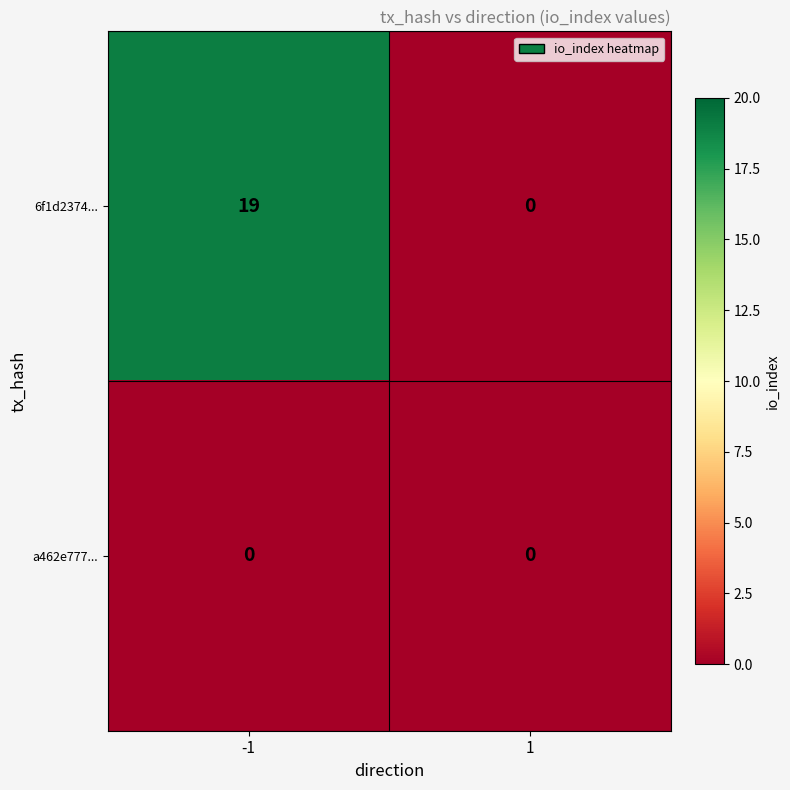

The a462e777... series shows 0 at -1. True or false?

True